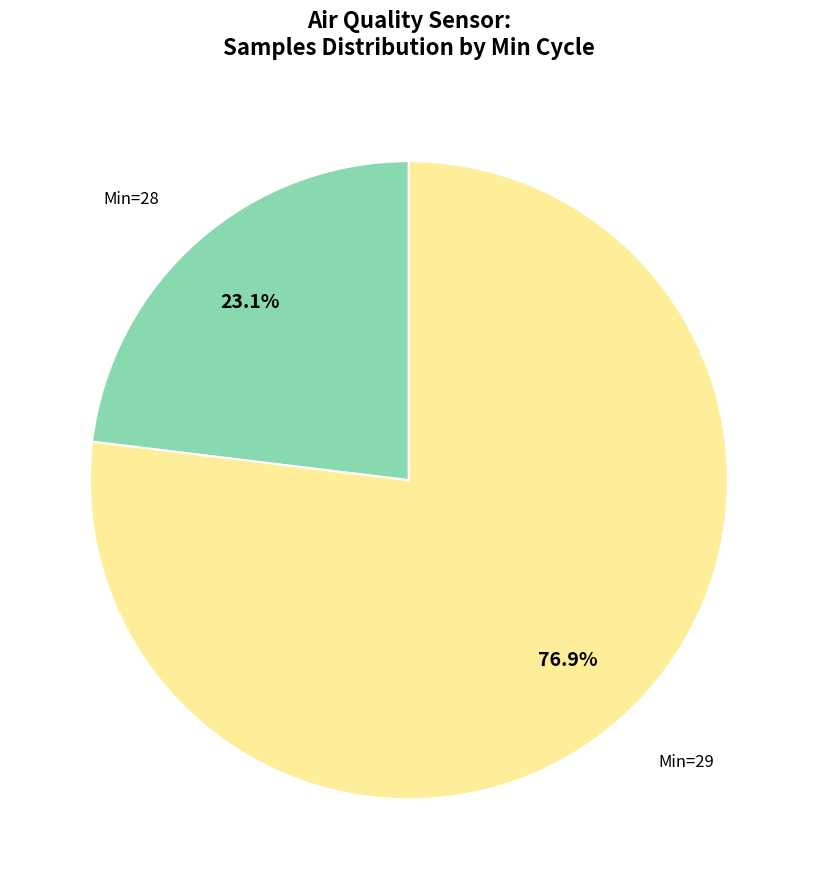

Is there any slice that represents more than half of the pie?

Yes